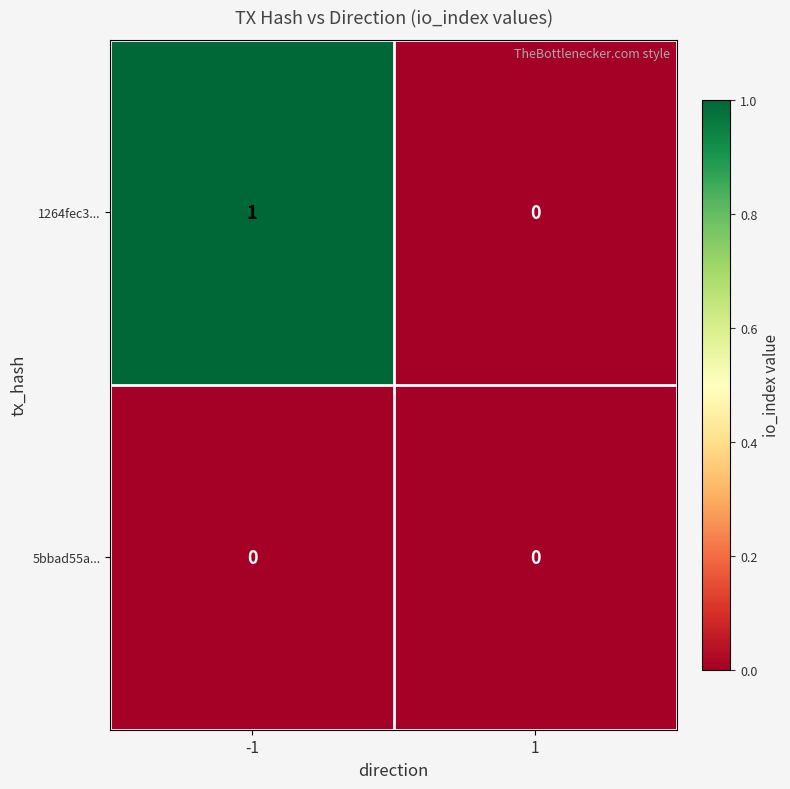

The 1264fec3... series shows 1 at -1. True or false?

True